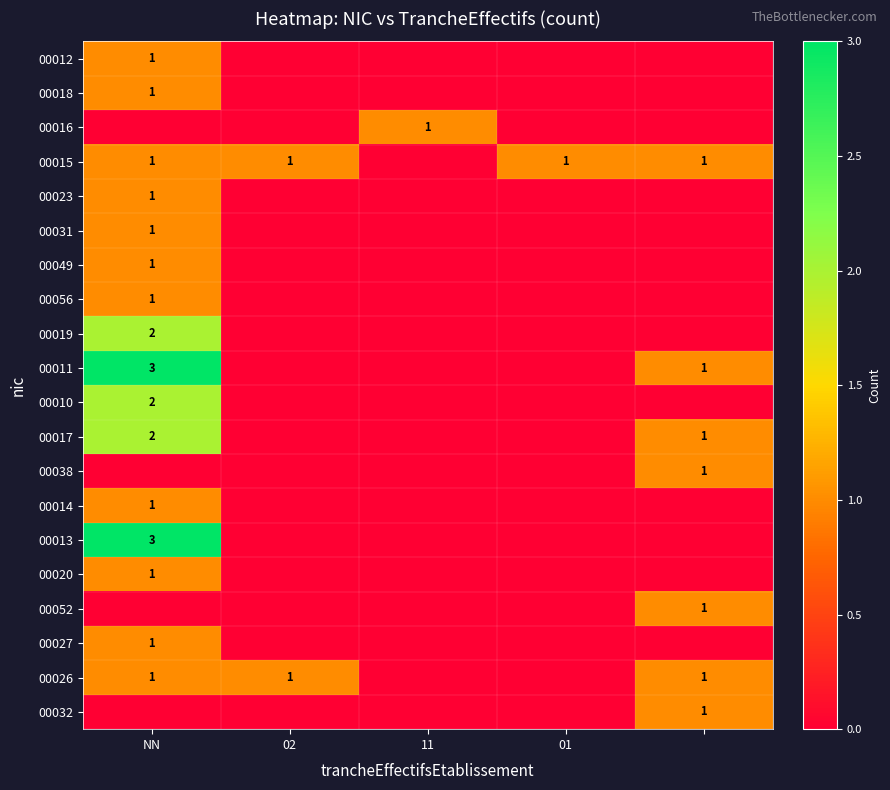

How many distinct data groups are displayed?

20